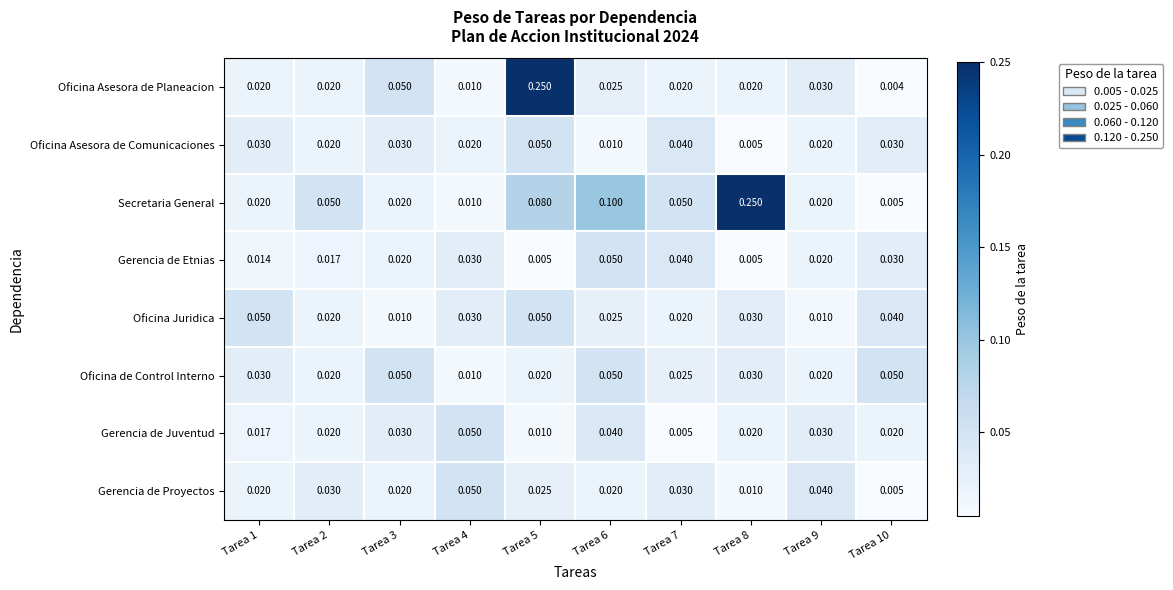

Which series has the largest total across all categories?

Secretaria General